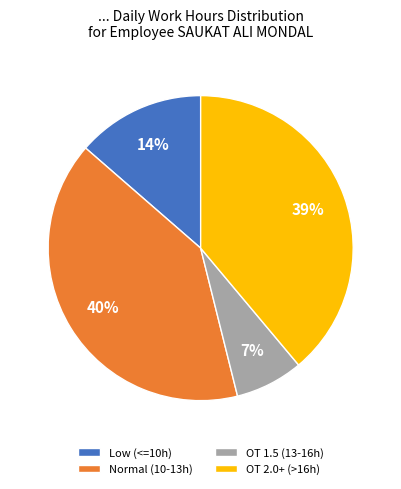

Is the sum of OT 1.5 (13-16h) and Low (<=10h) greater than half?

No